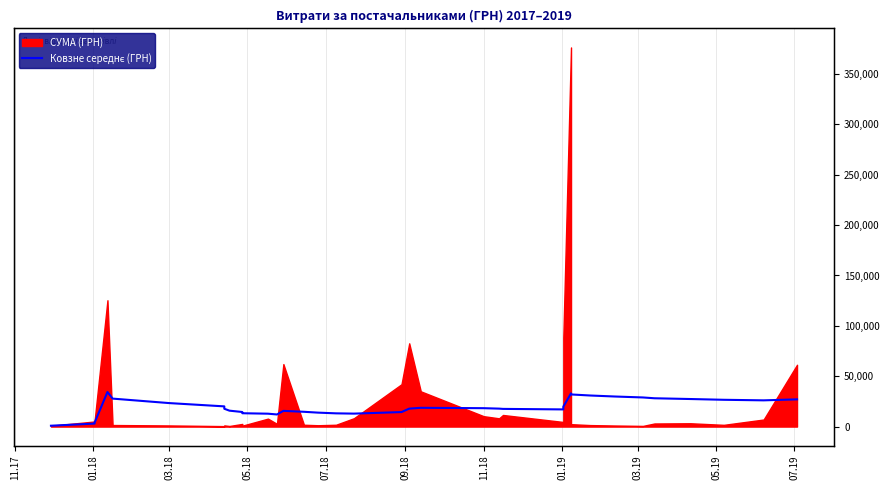

How many categories are shown in the chart?

36